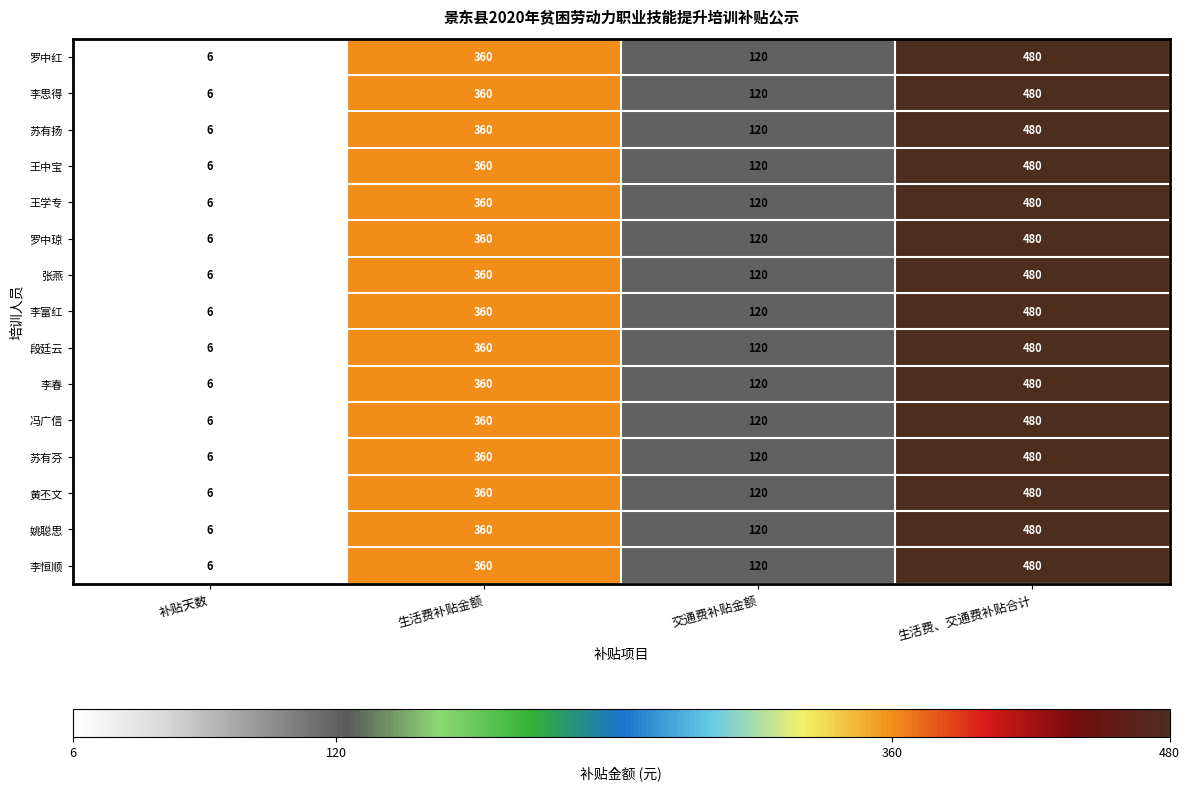

What is the minimum value shown in the chart?

6